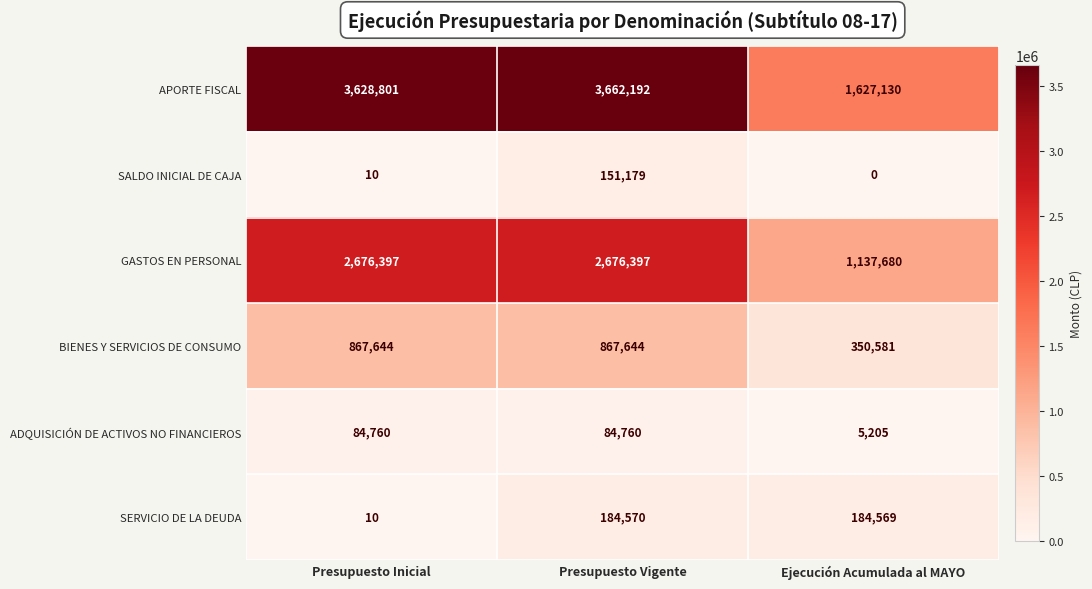

Rank the series by their maximum value, from highest to lowest.

APORTE FISCAL, GASTOS EN PERSONAL, BIENES Y SERVICIOS DE CONSUMO, SERVICIO DE LA DEUDA, SALDO INICIAL DE CAJA, ADQUISICIÓN DE ACTIVOS NO FINANCIEROS